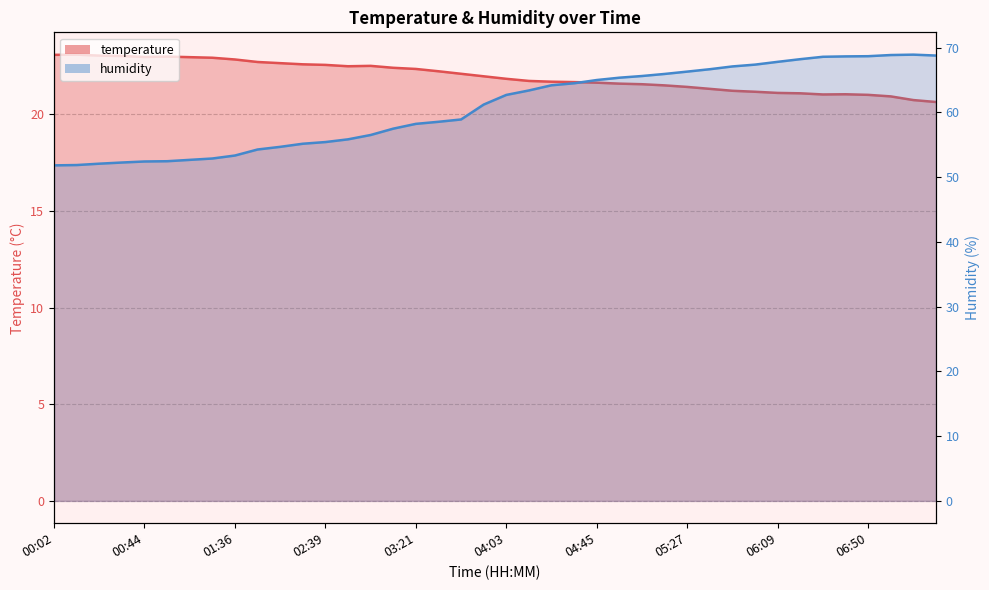

What is the difference between the humidity values at 06:50 and 02:39?

13.3